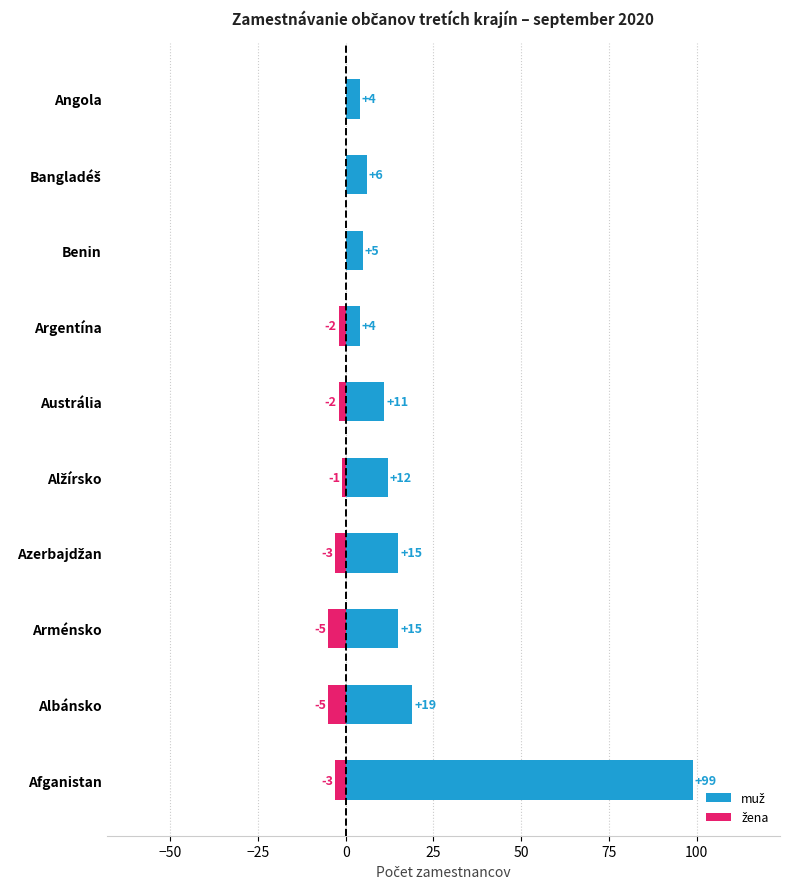

What is the difference between the highest and lowest values at Alžírsko?

13